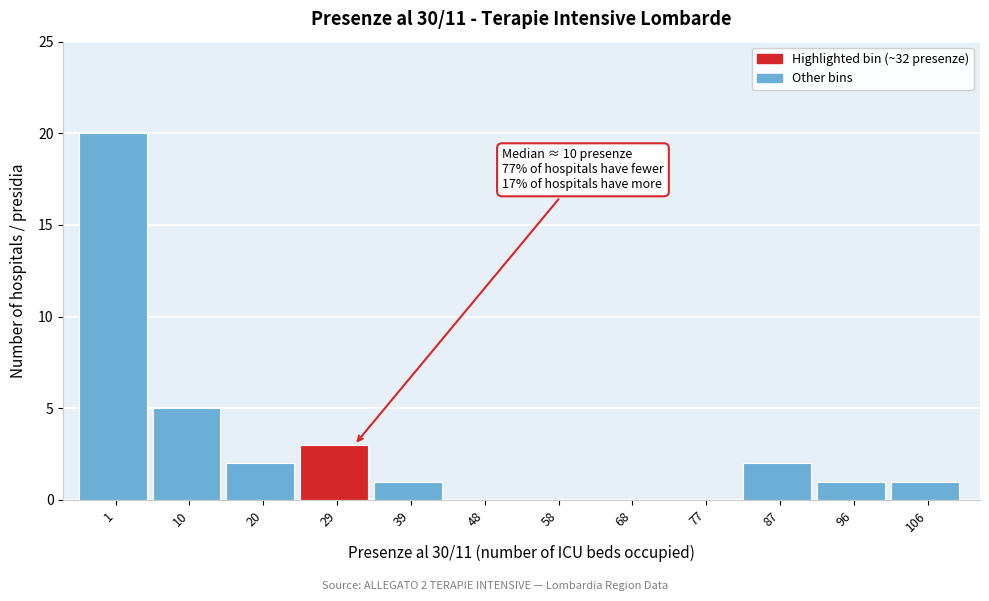

Reading left to right, what are all the values shown in this chart?

1=20	10=5	20=2	29=3	39=1	48=0	58=0	68=0	77=0	87=2	96=1	106=1